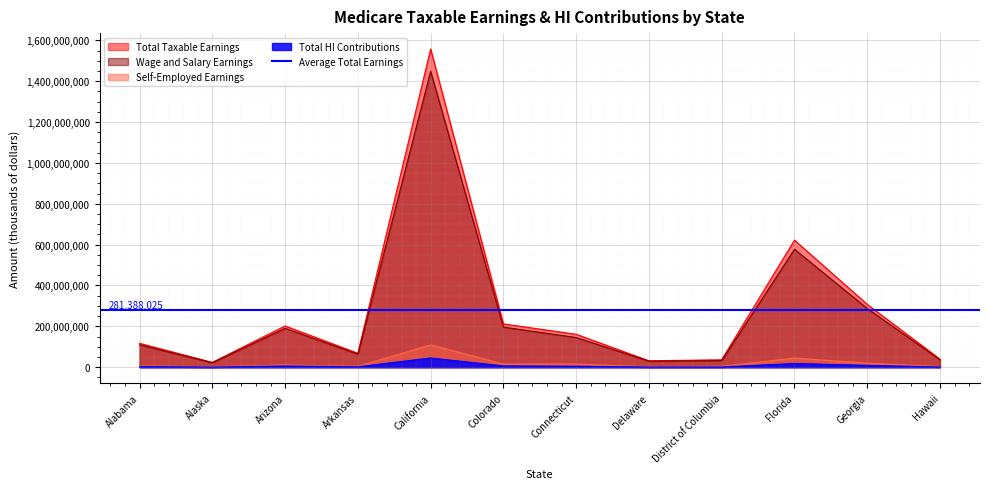

What is the lowest value of the Total HI Contributions series?

682014